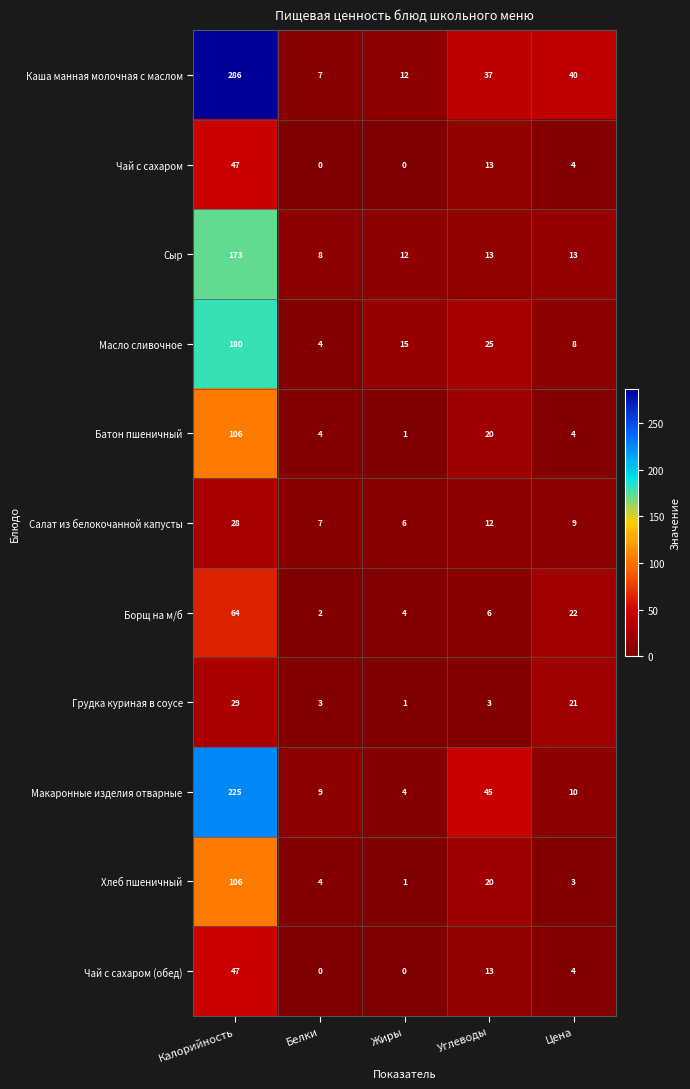

What is the difference between the maximum and minimum values in the Грудка куриная в соусе series?

28